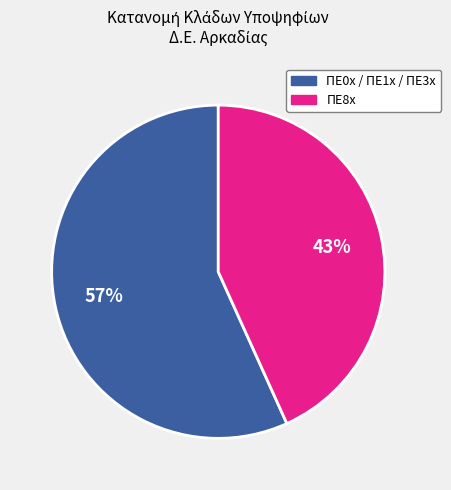

Is the sum of ΠΕ8x and ΠΕ0x / ΠΕ1x / ΠΕ3x greater than half?

Yes